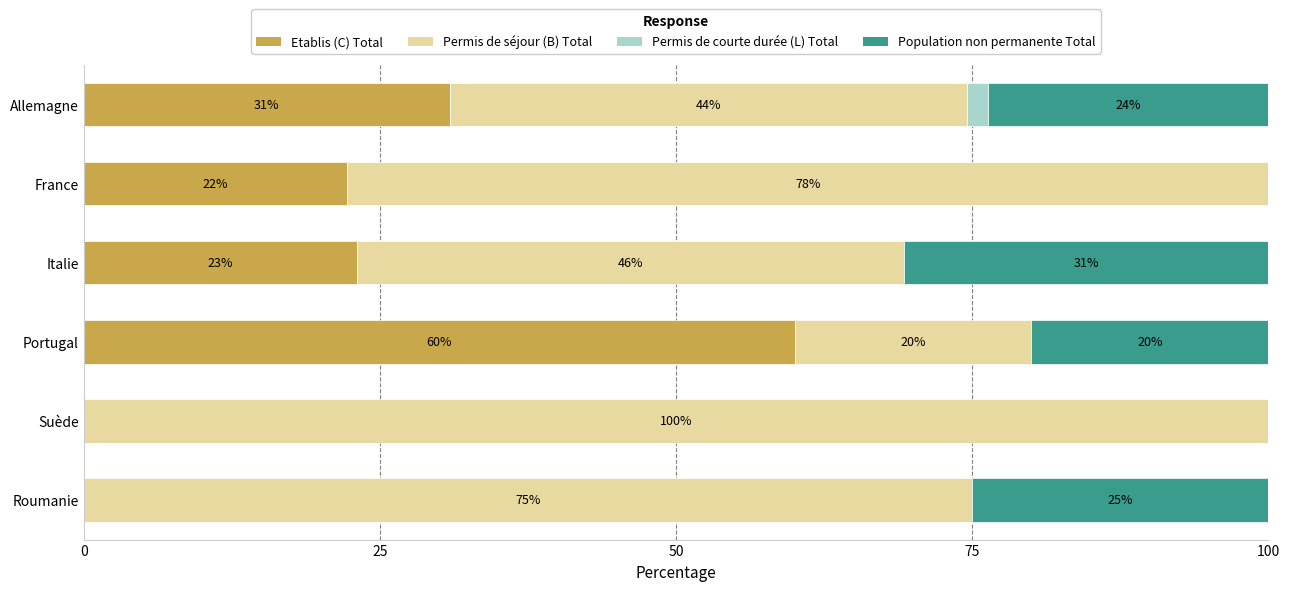

How many values in the Etablis (C) Total series exceed 23?

3